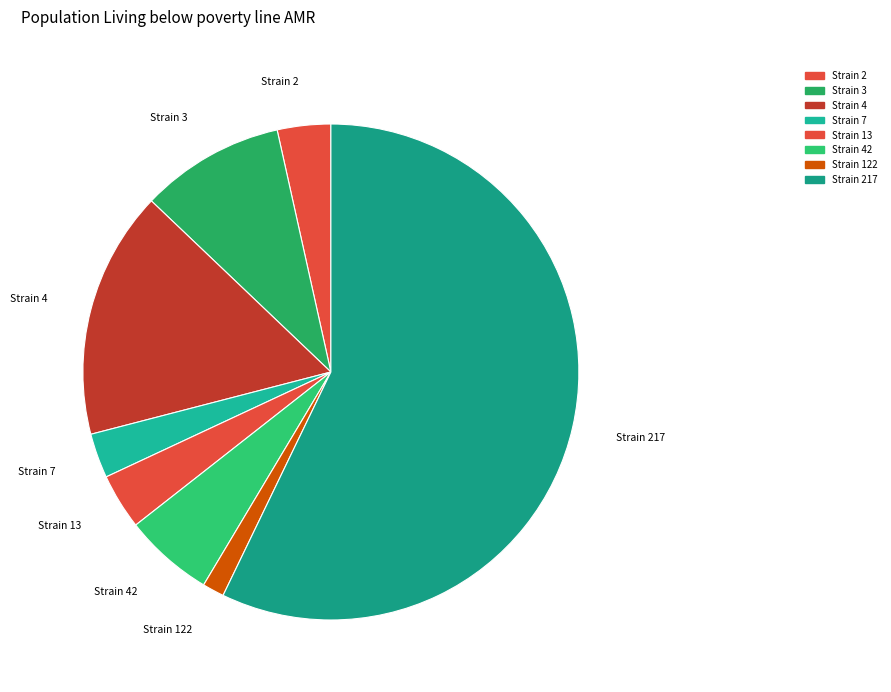

Between Strain 122 and Strain 2, which is larger?

Strain 2